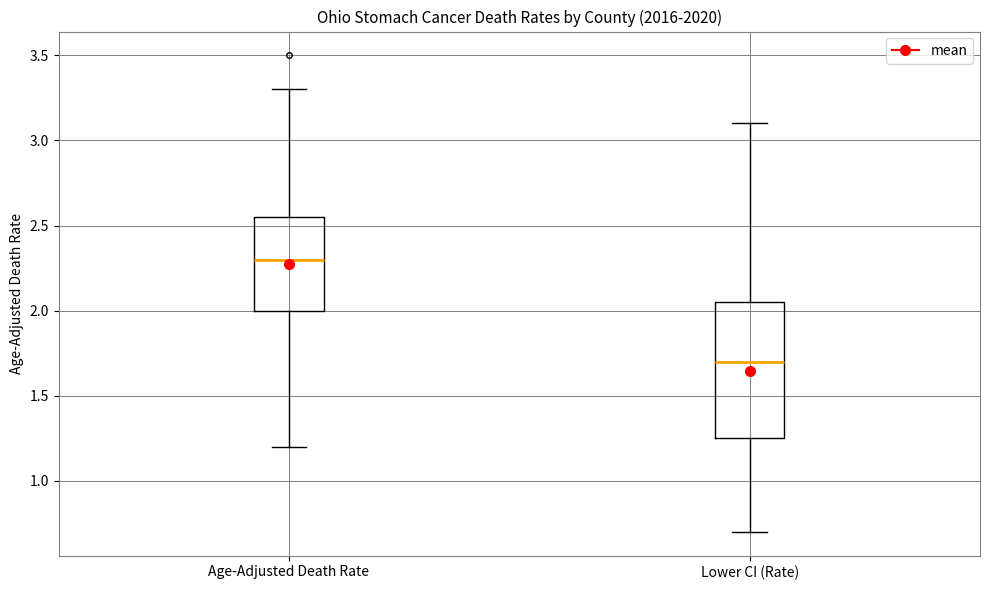

Reading left to right, transcribe this box plot: for each box, give where its median line is, the range the box spans, and where its two whiskers end, as read against the y-axis. The values are not printed on the chart, so give them approximately, as read against the axis.

Age-Adjusted Death Rate: median 2.30, box 2.00 to 2.55, whiskers 1.20 to 3.30
Lower CI (Rate): median 1.70, box 1.25 to 2.05, whiskers 0.70 to 3.10